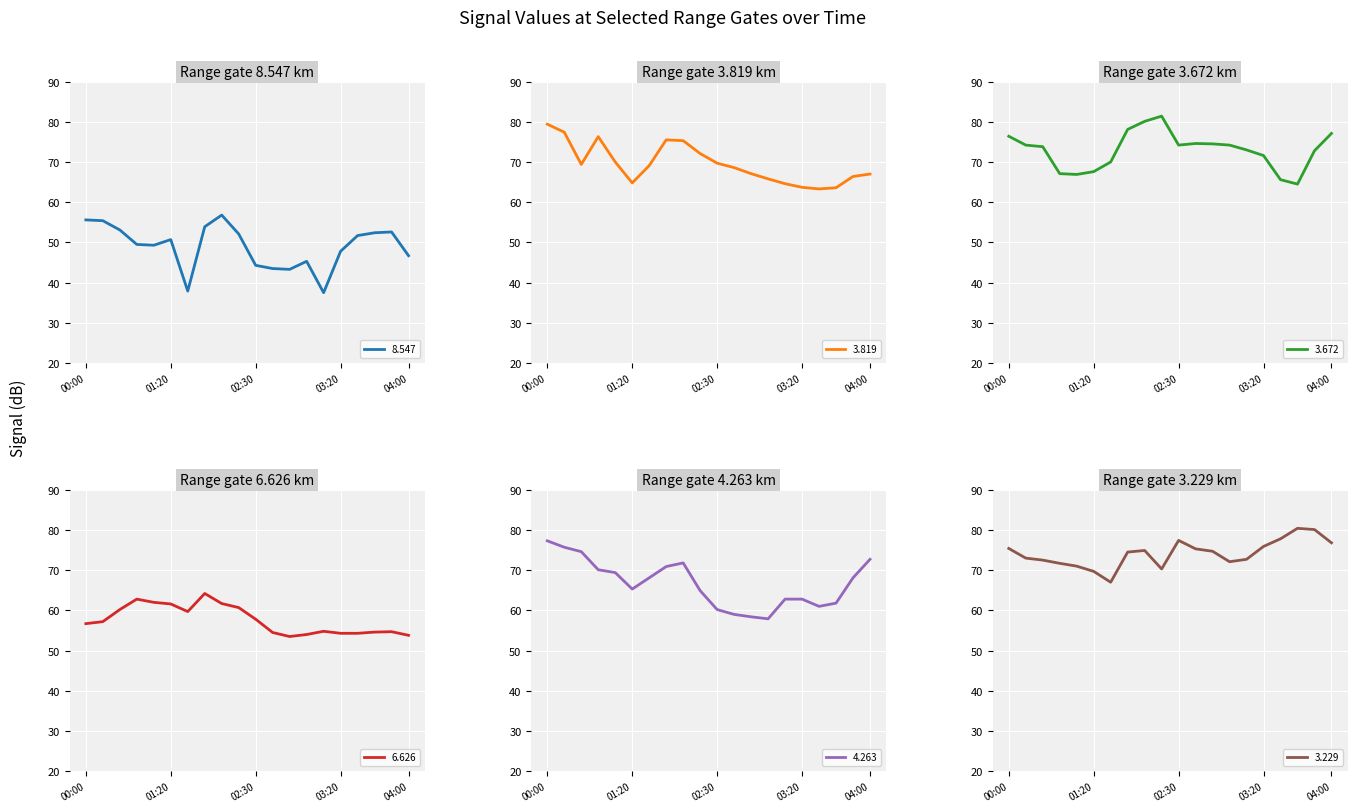

What is the average value of the 8.547 series?

49.0